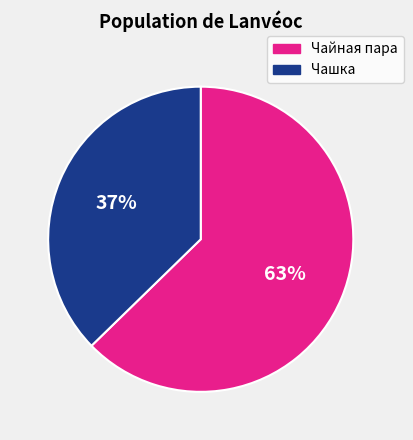

Does Чайная пара account for over 50% of the chart?

Yes